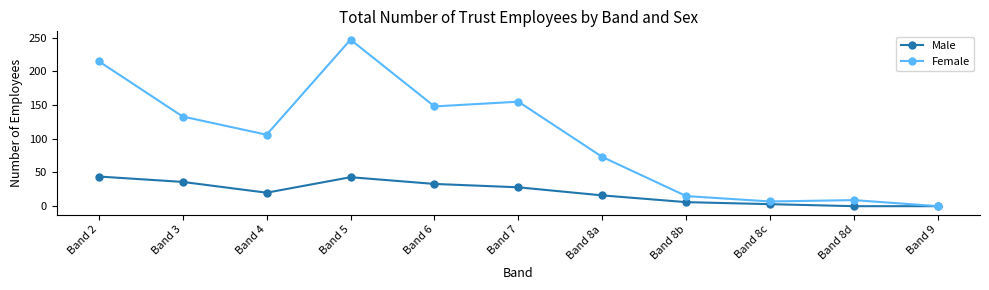

Is it true that Male equals -13 at Band 8d?

False